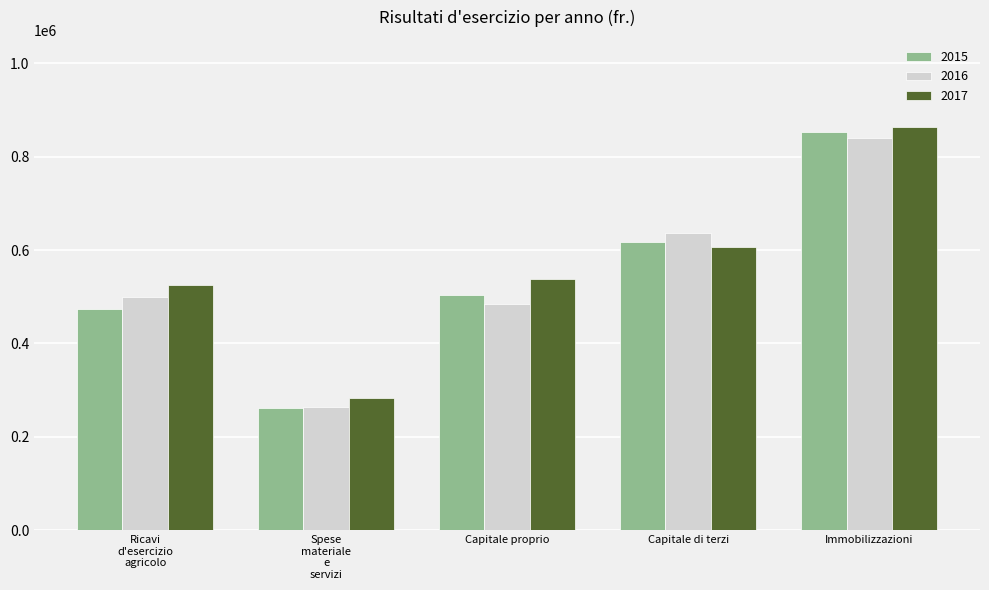

What is the greatest value displayed?

863663